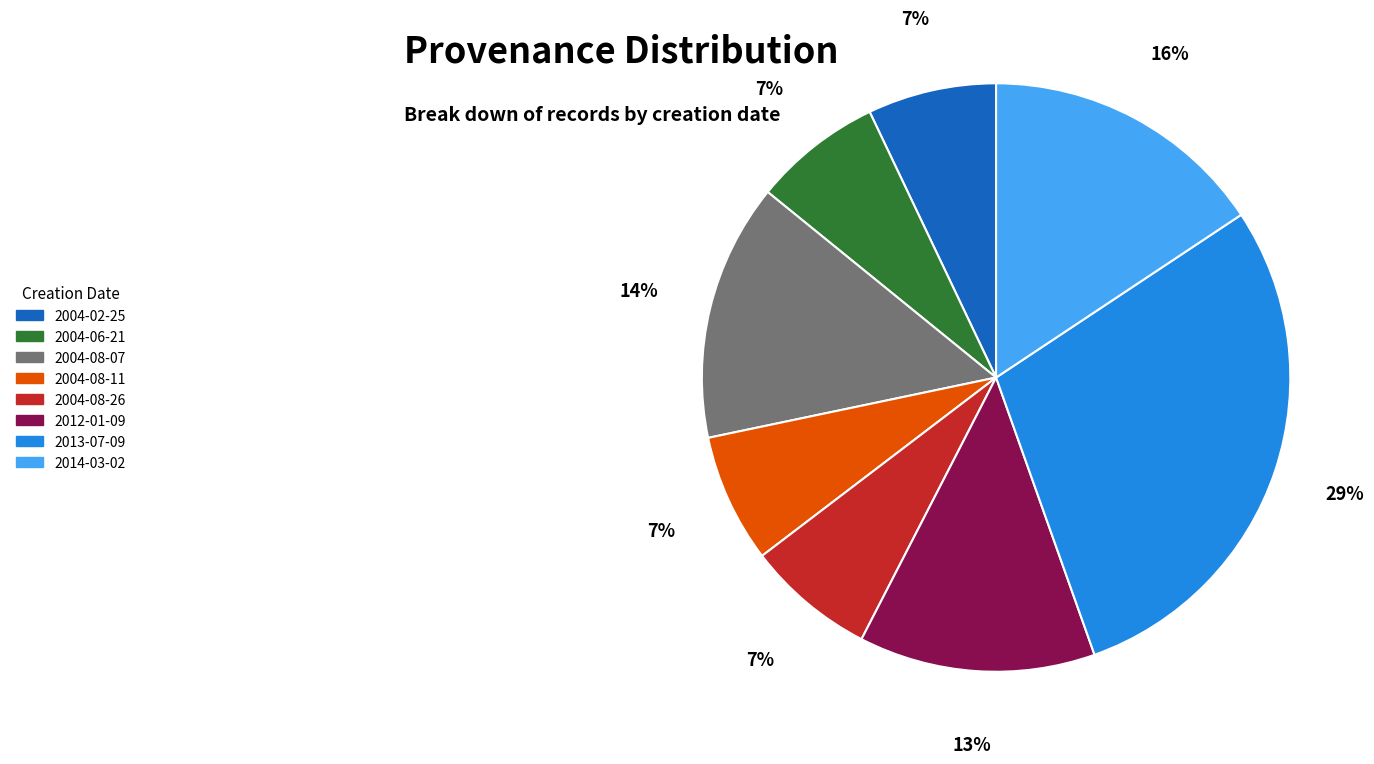

To the nearest percent, what is the difference between the largest and smallest slice percentages?

22%